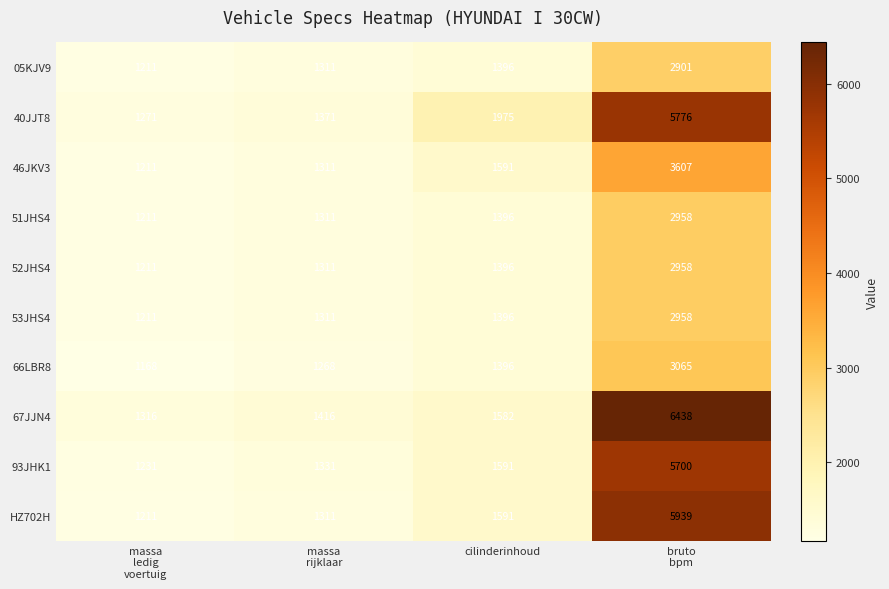

Where is 51JHS4 nearest to the value 2084?

cilinderinhoud